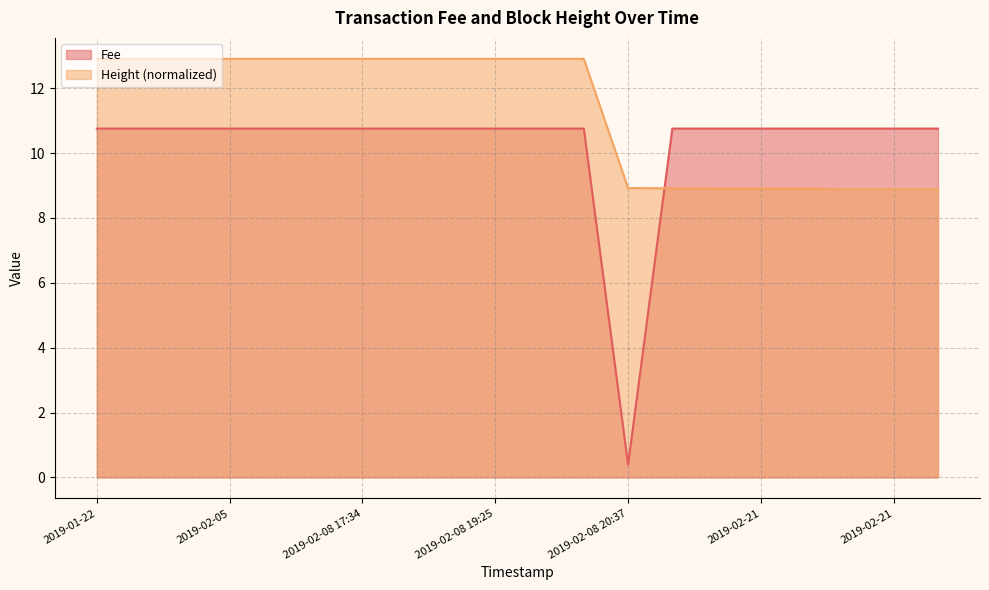

The Height series shows 12.9 at 2019-01-23. True or false?

True